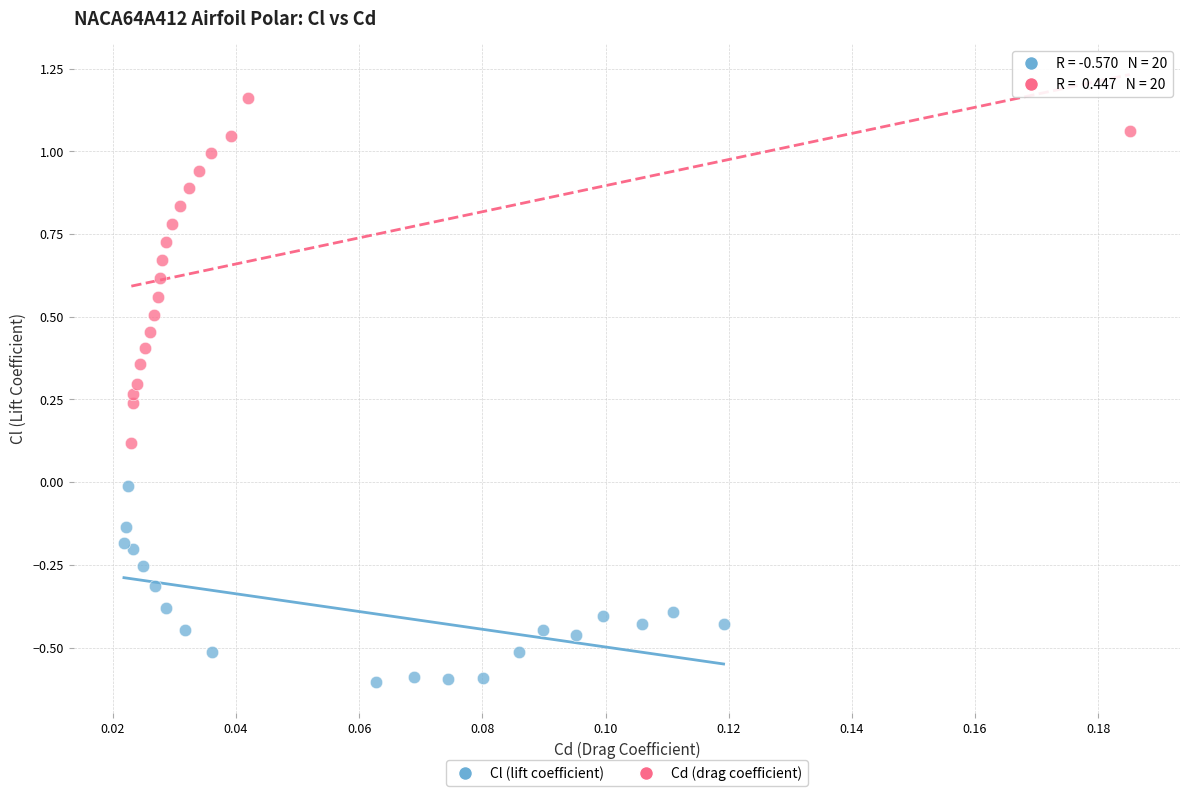

What are all the series names shown in the legend?

Cl (lift coefficient), Cd (drag coefficient)